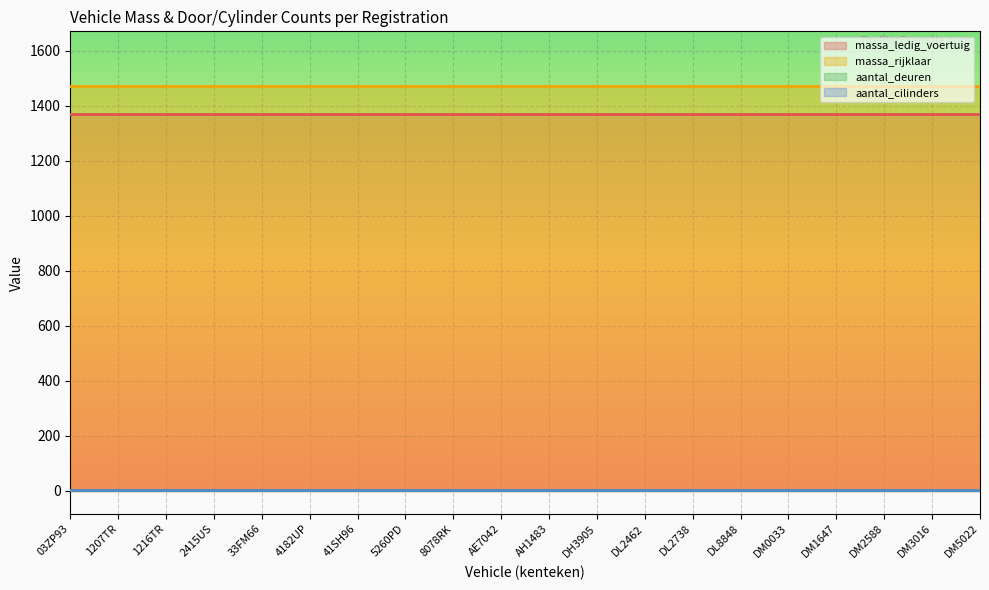

The massa_rijklaar series shows 1470 at DM3016. True or false?

True